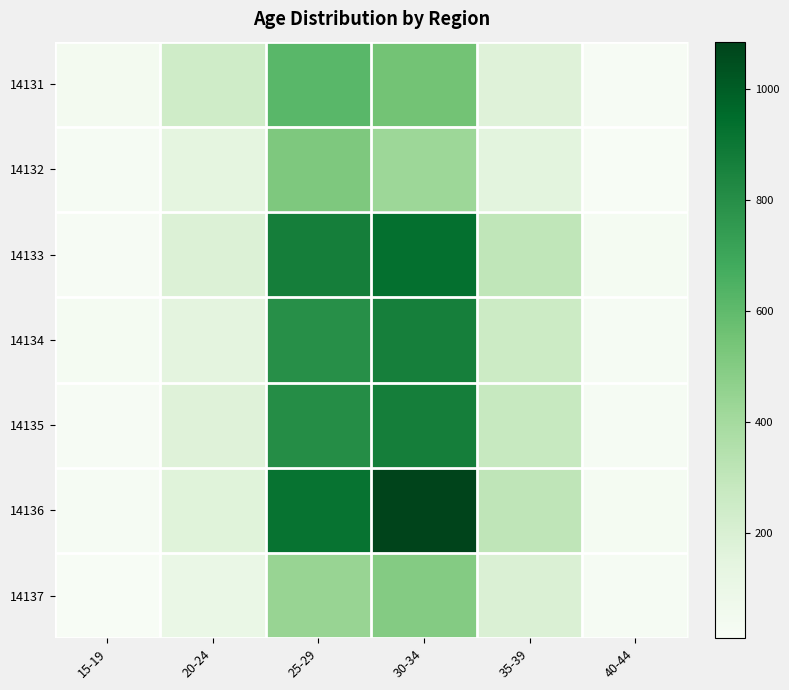

At how many categories does at least one series exceed 769?

2